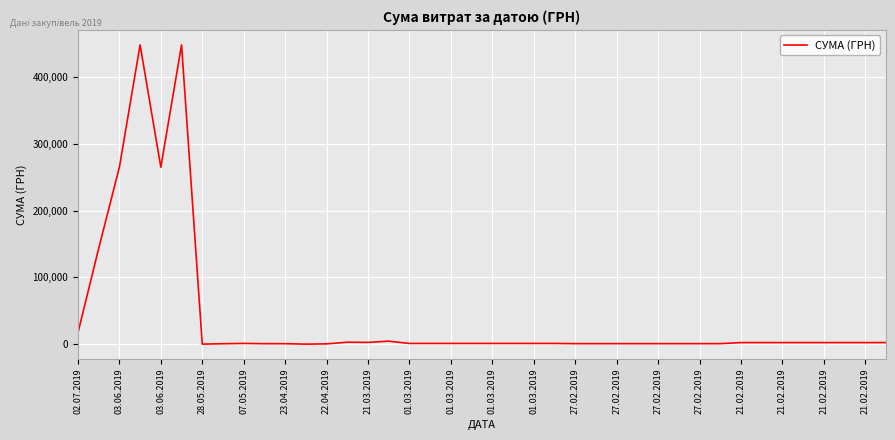

What is the difference between the maximum and minimum values?

447553.1